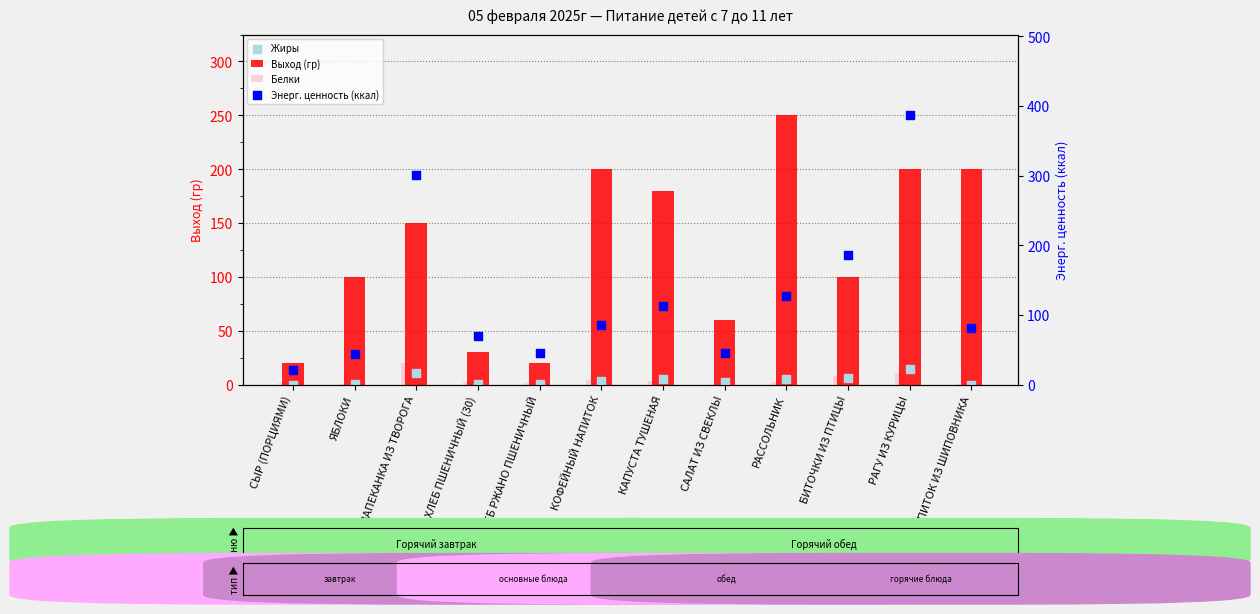

What are all the series names shown in the legend?

Выход (гр), Белки, Жиры, Энерг. ценность (ккал)